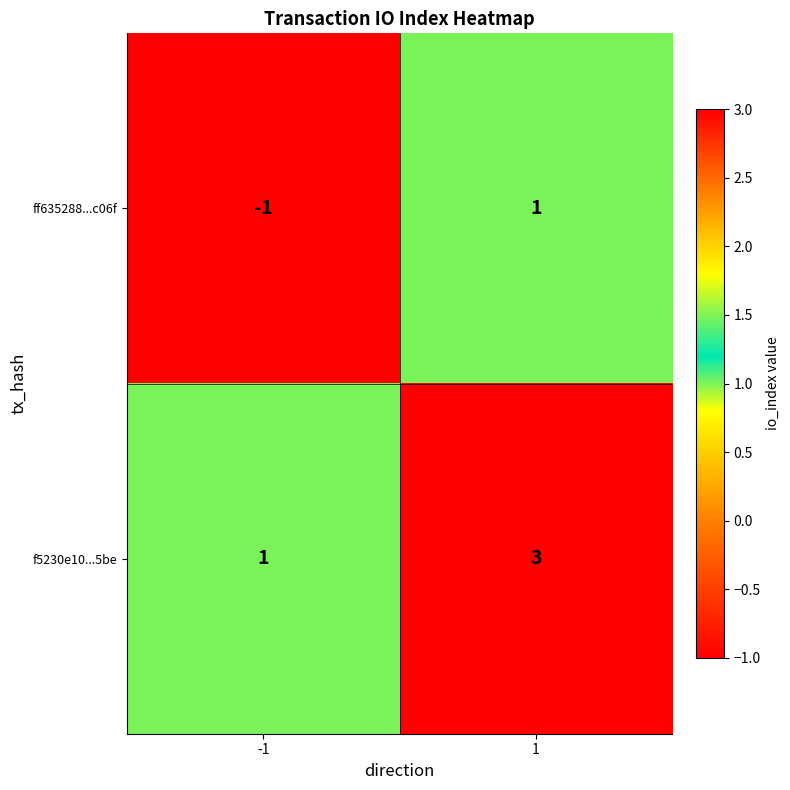

What is the maximum value for f5230e10...5be?

3